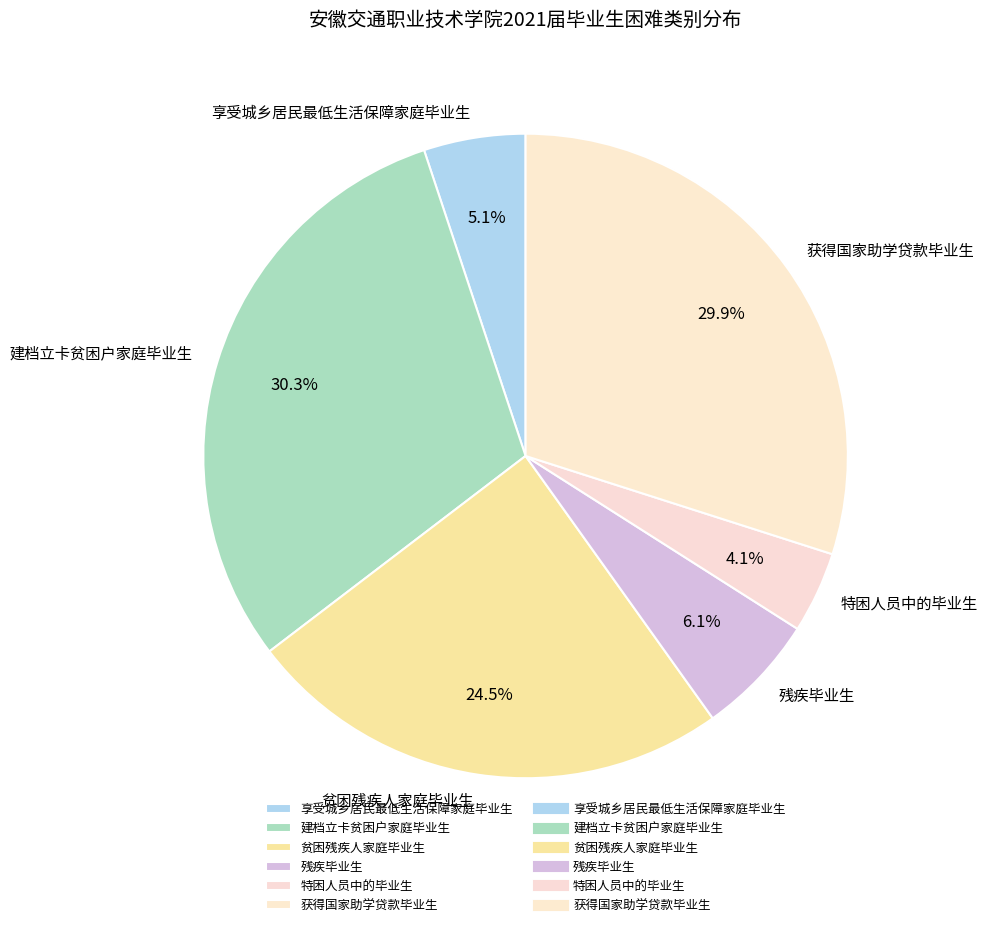

Does any single category account for the majority?

No